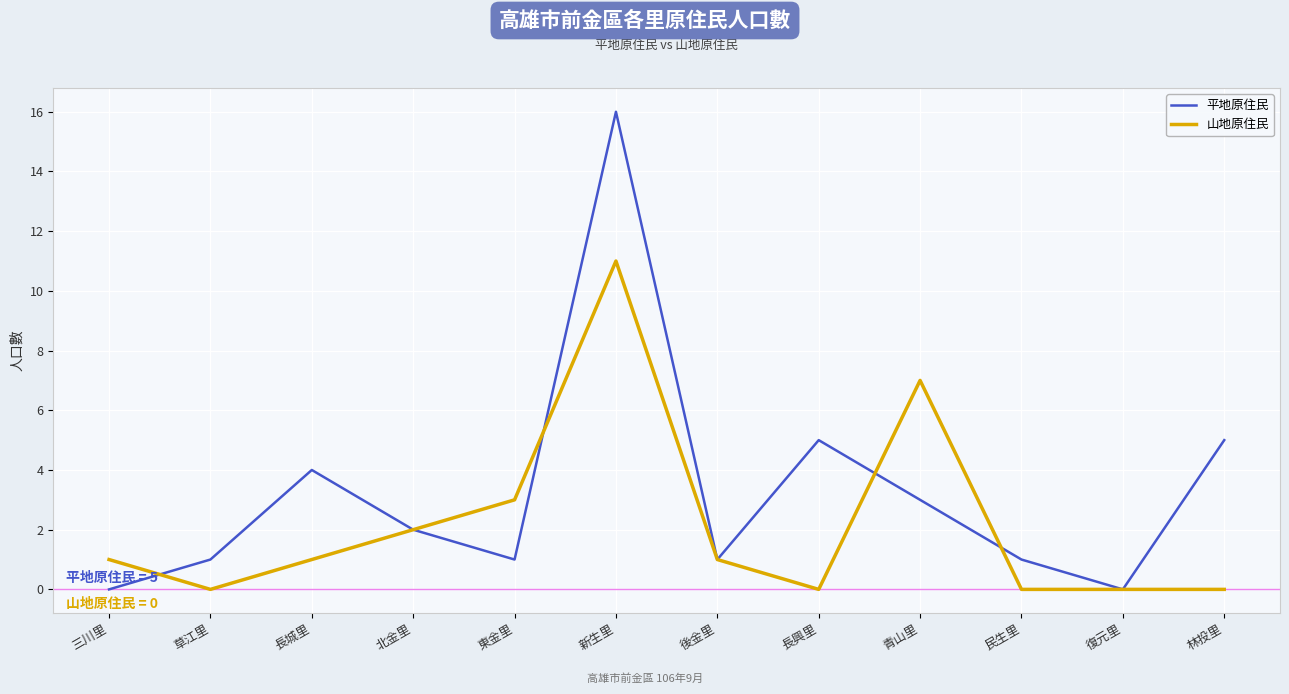

At which label does 平地原住民 first exceed 2?

長城里